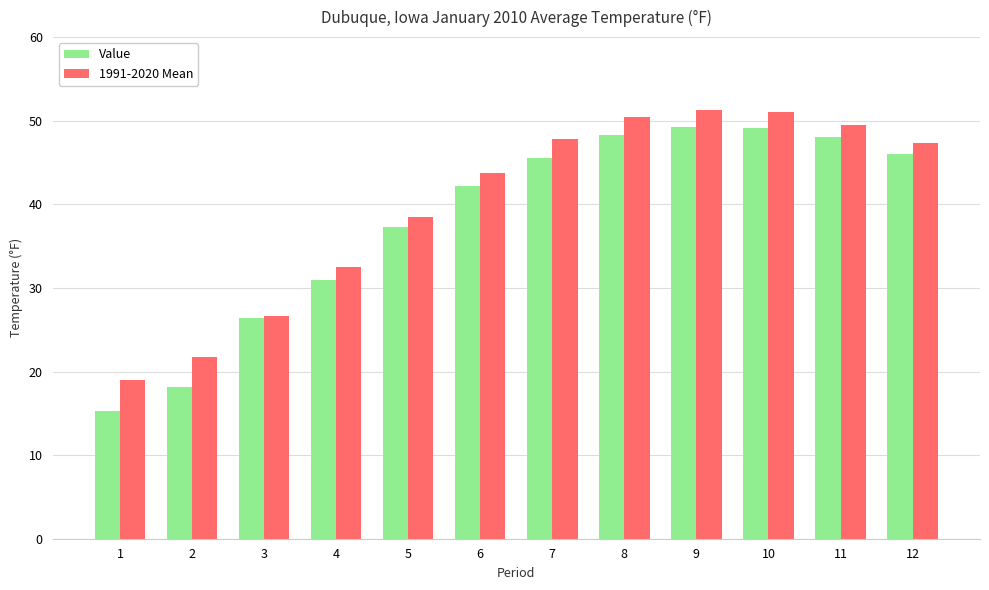

The 1991-2020 Mean series shows 21.7 at 2. True or false?

True